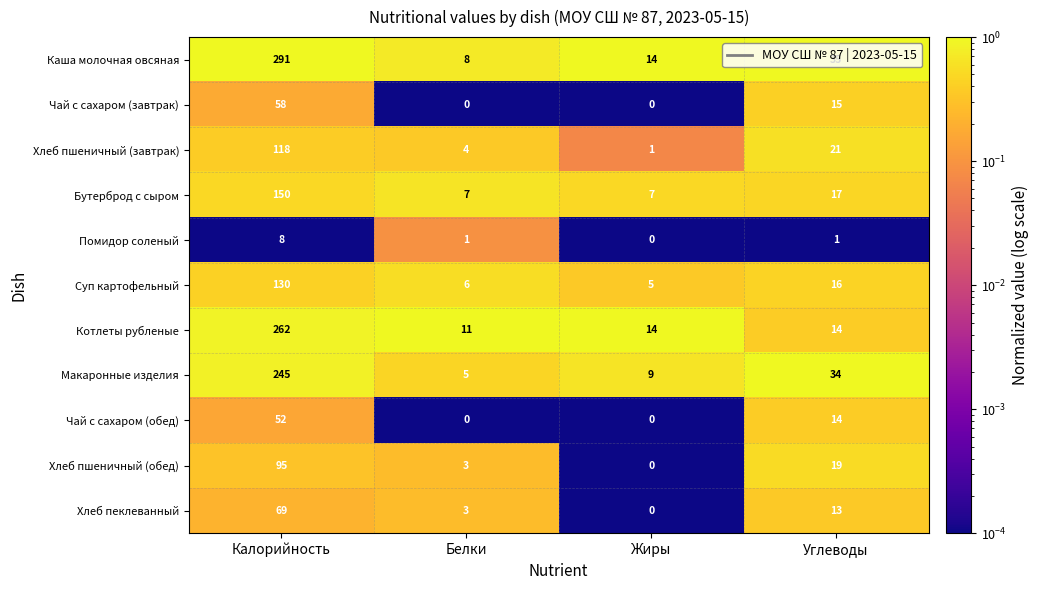

What is the total value across all series at Белки?

48